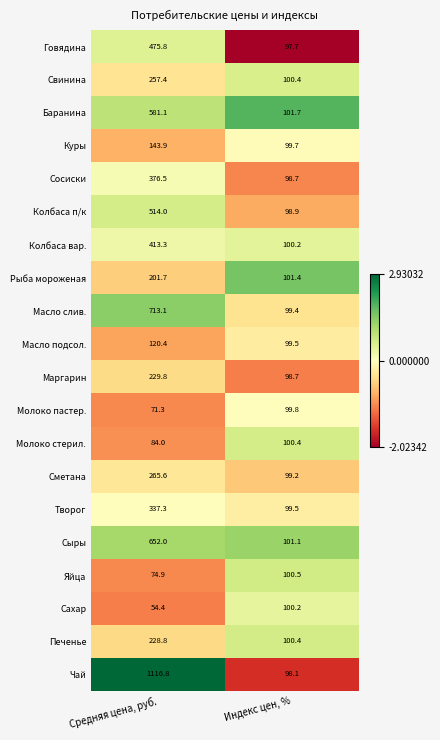

True or false: Масло подсол. has a value of 120.4 at Средняя цена, руб..

True